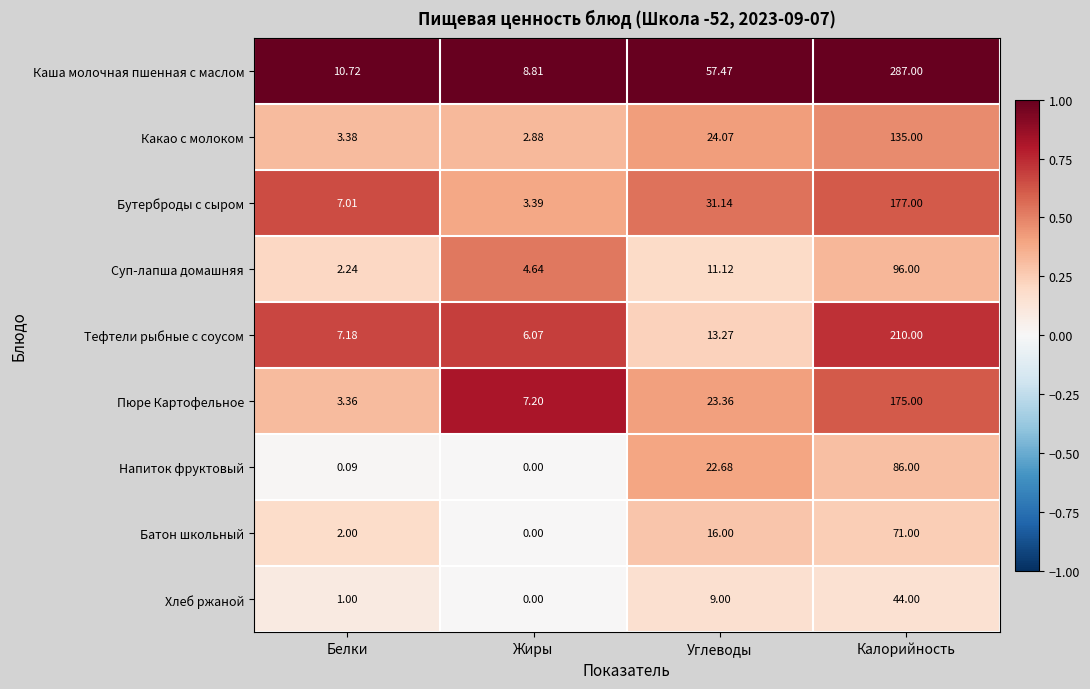

Which series changed the most between Белки and Углеводы?

Каша молочная пшенная с маслом